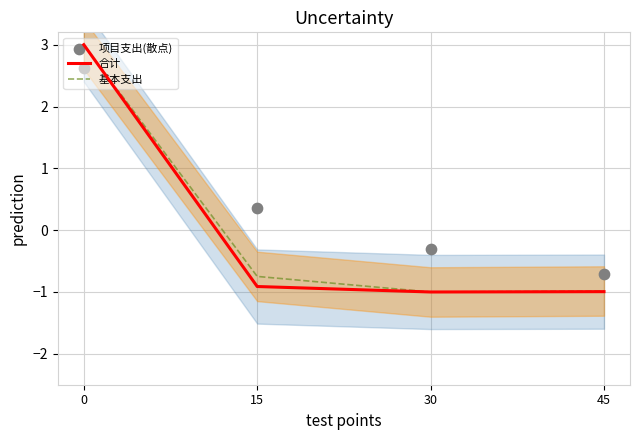

Is the value of 项目支出(散点) at 15 greater than the value of 合计 at 30?

Yes